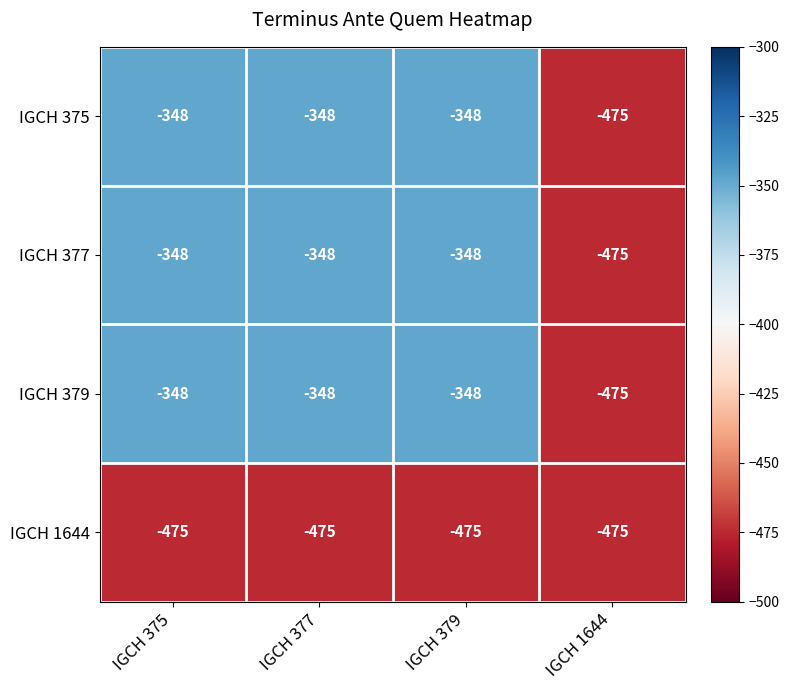

The IGCH 379 series shows -176 at IGCH 375. True or false?

False